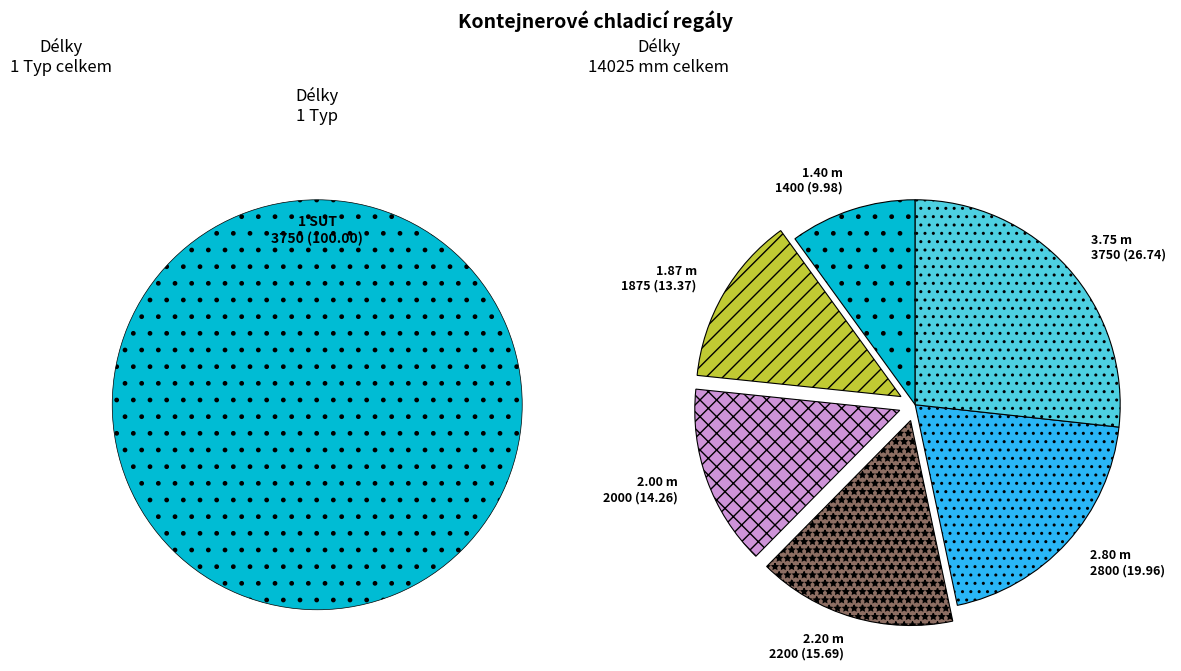

Combined, what portion of the pie is 1.06.06 kontejnerový regál 2.8 x 2.25 m and 1.06.03 kontejnerový regál 2.00 x 2.25 m?

34.2%